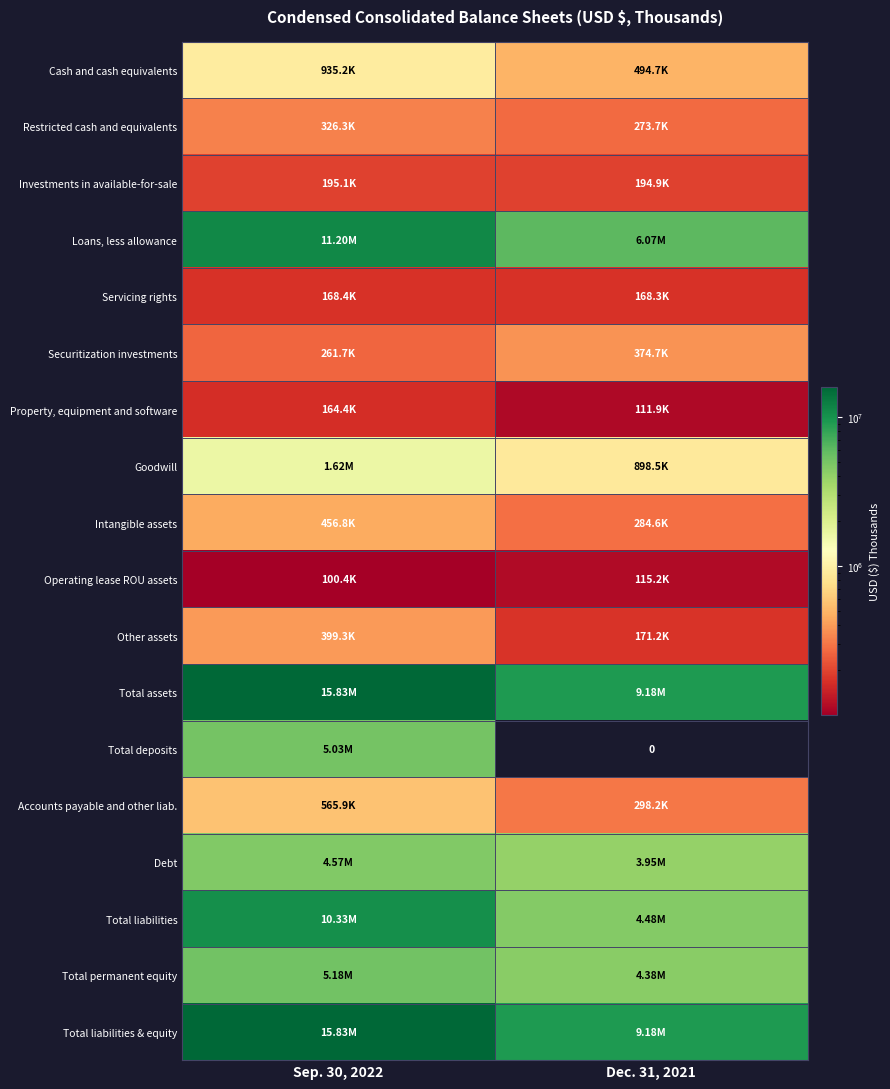

List the series in order of their peak value, lowest first.

Operating lease ROU assets, Property, equipment and software, Servicing rights, Investments in available-for-sale, Restricted cash and equivalents, Securitization investments, Other assets, Intangible assets, Accounts payable and other liab., Cash and cash equivalents, Goodwill, Debt, Total deposits, Total permanent equity, Total liabilities, Loans, less allowance, Total assets, Total liabilities & equity